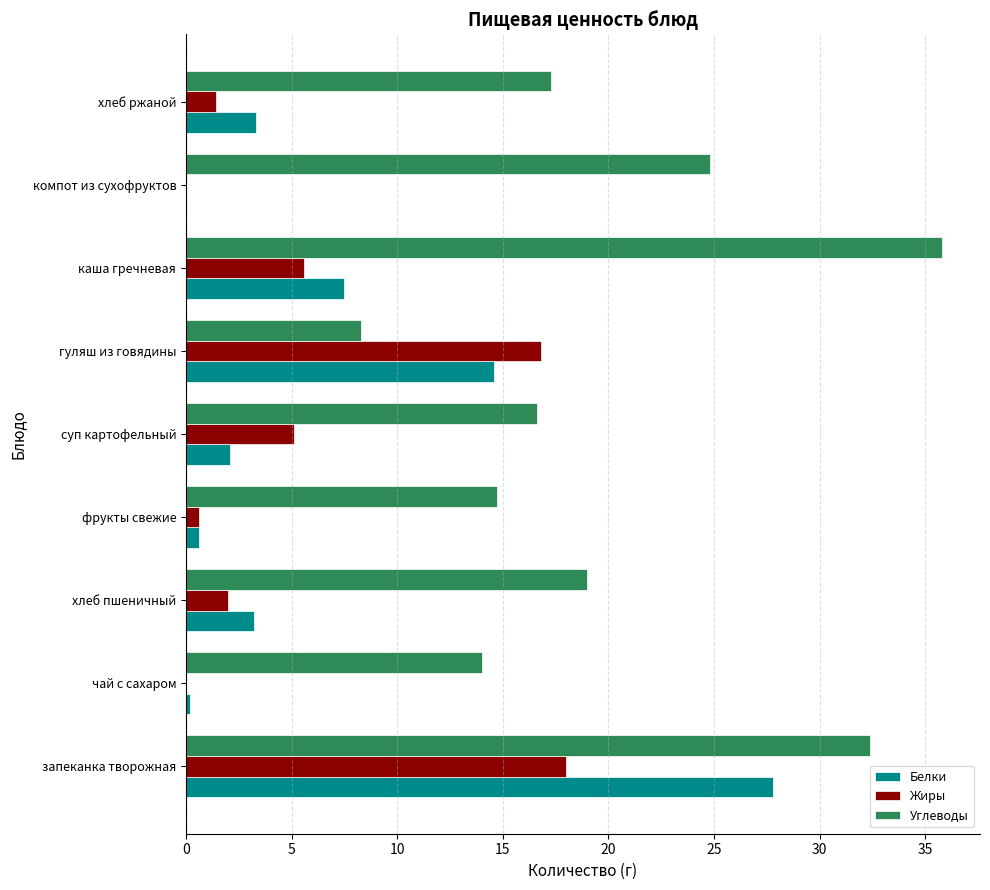

What is the sum of all Белки values?

59.3